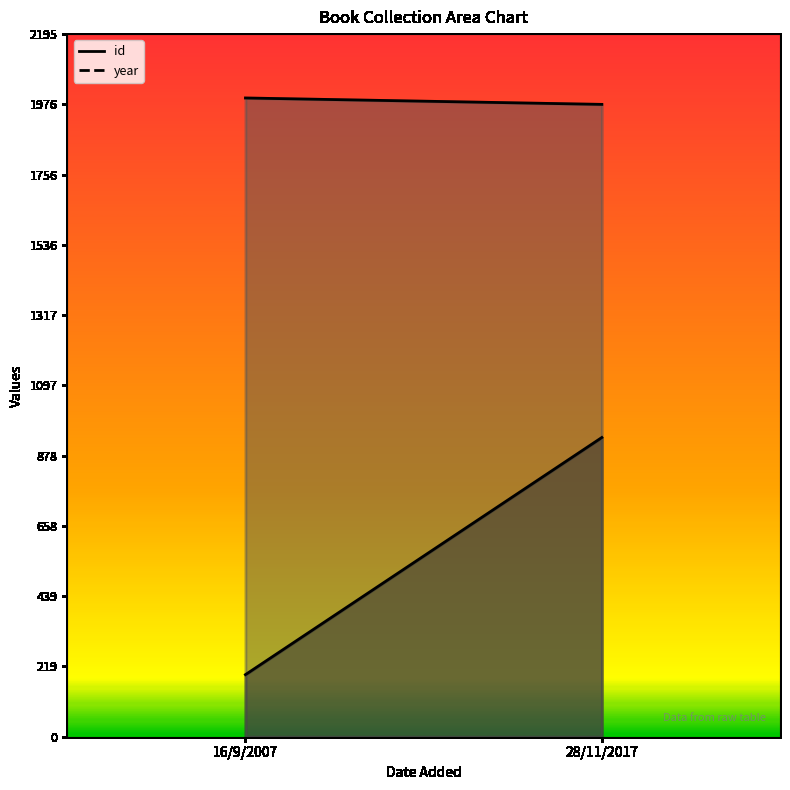

At which category does the chart reach its minimum across all series?

16/9/2007